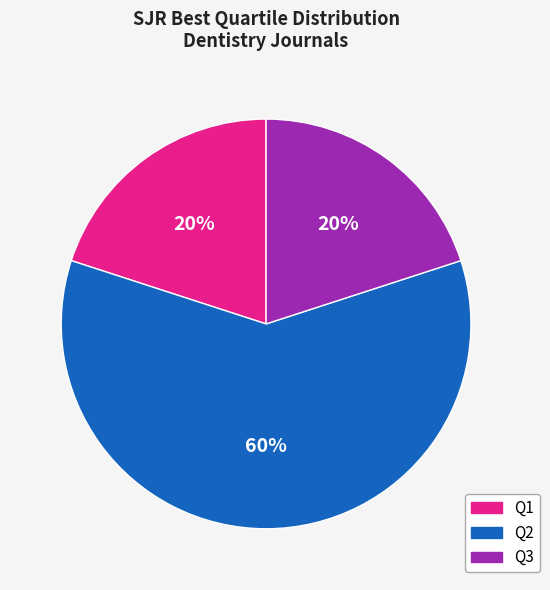

Approximately how many times larger is the value at Q3 compared to Q1?

1.0